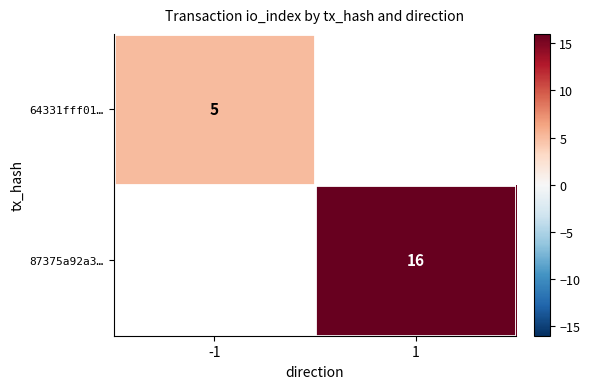

Is it true that 64331fff01… equals 5 at -1?

True